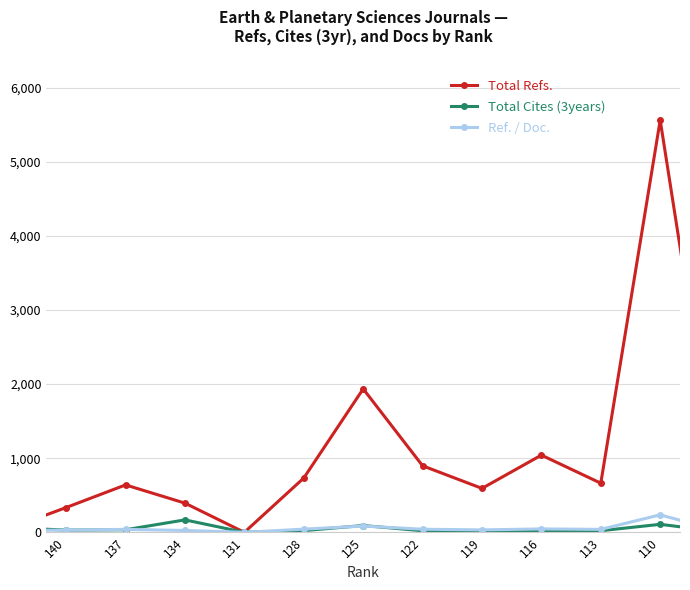

Reading left to right, what are all the values shown in this chart?

Total Refs.: 143=37	140=335	137=640	134=394	131=0	128=733	125=1936	122=898	119=593	116=1042	113=663	110=5562	107=441
Total Cites (3years): 143=66	140=30	137=35	134=168	131=0	128=23	125=92	122=21	119=8	116=19	113=22	110=108	107=10
Ref. / Doc.: 143=26	140=30	137=40	134=25	131=0	128=43	125=85	122=42	119=33	116=46	113=40	110=236	107=18